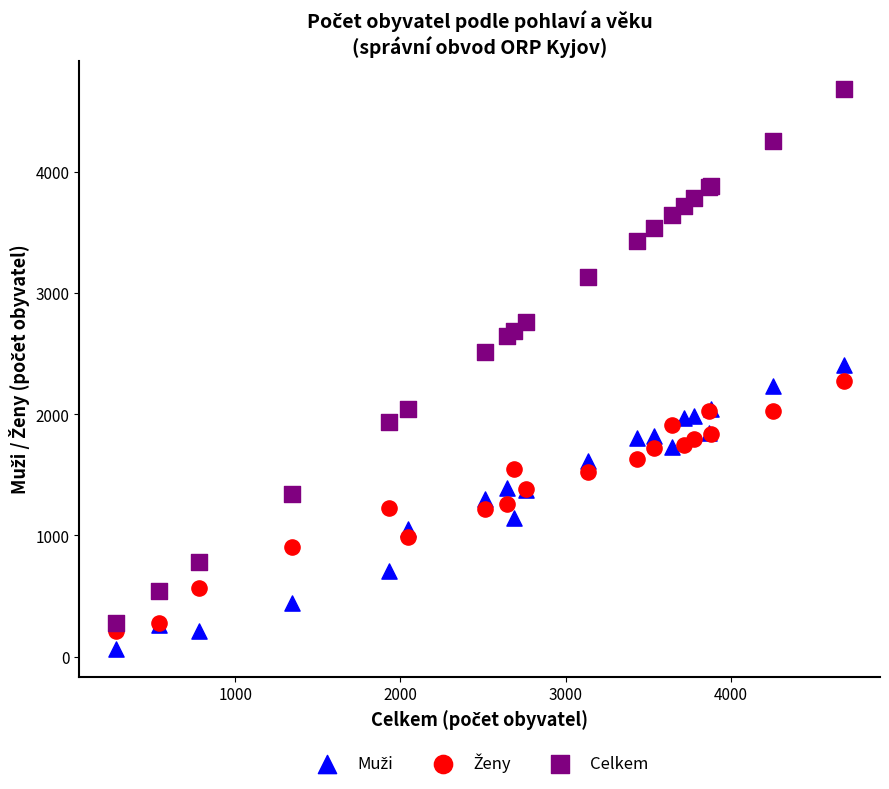

What is the X range (max minus min) for the scatter plot?

4407